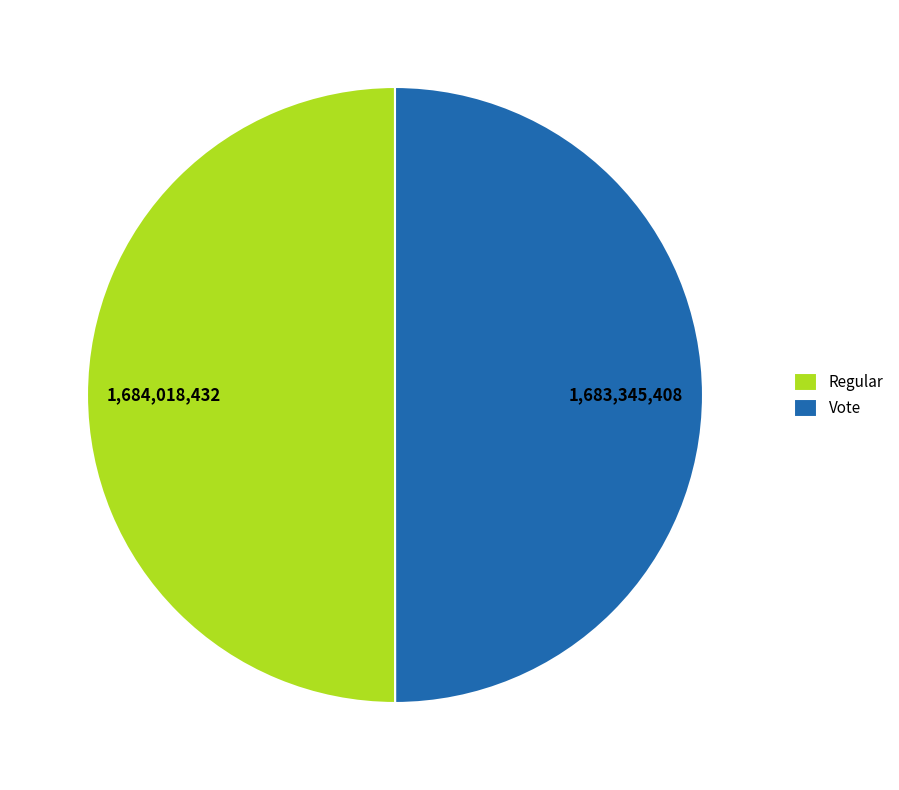

Count the number of slices in the pie.

2